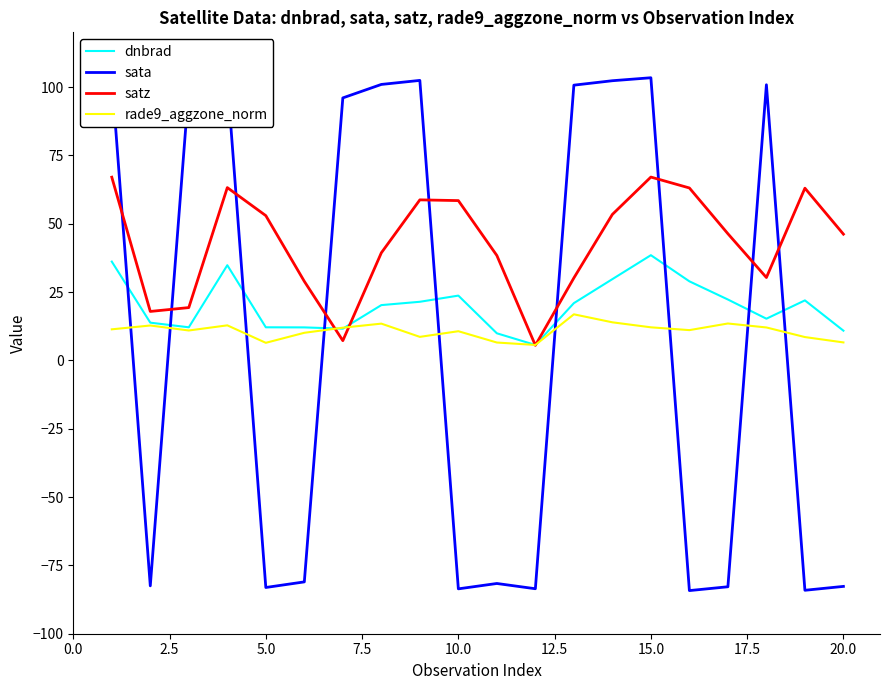

What is the highest value of the dnbrad series?

38.5